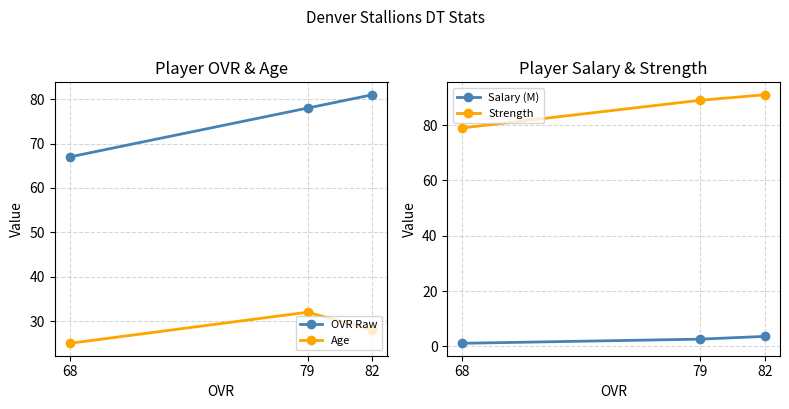

What is the approximate value of OVR Raw at 82?

81